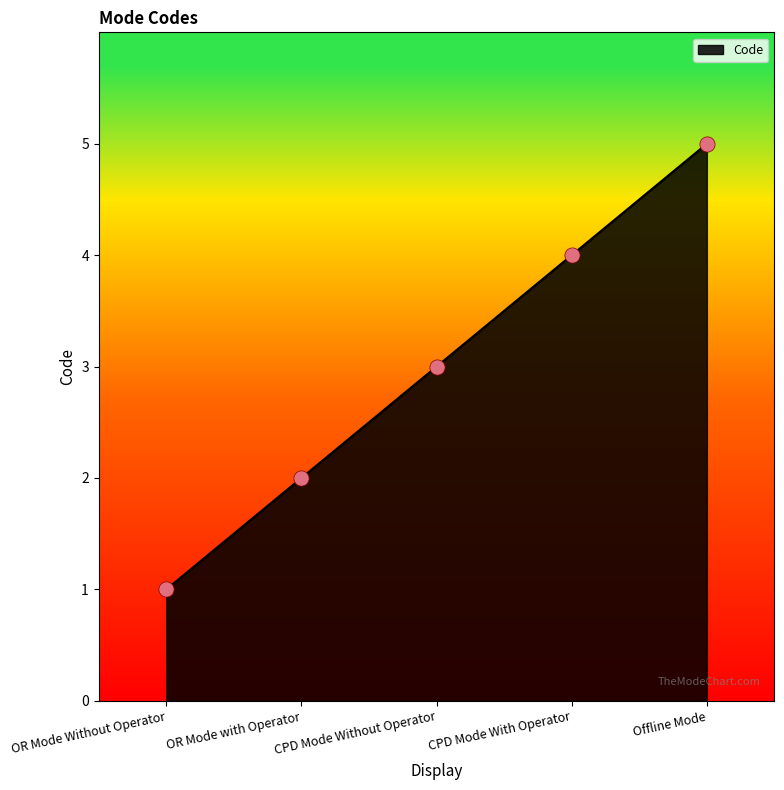

Between Offline Mode and OR Mode Without Operator, which is larger?

Offline Mode